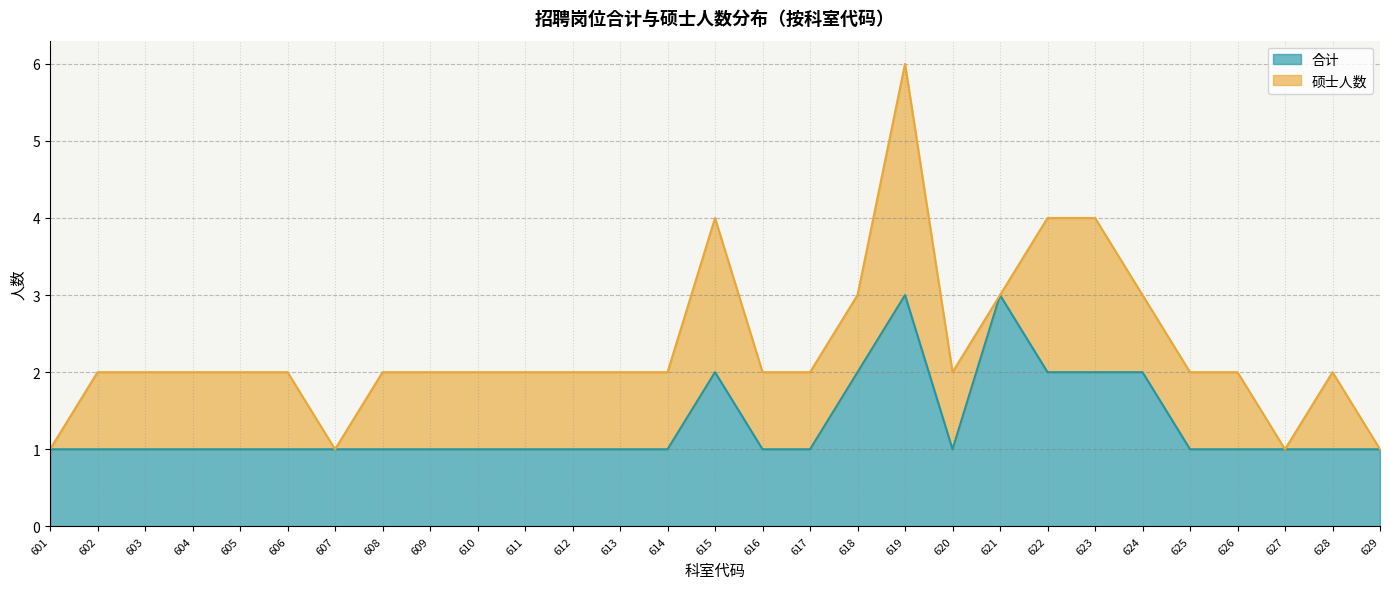

Approximately how many times larger is the value at 626 compared to 606?

1.0